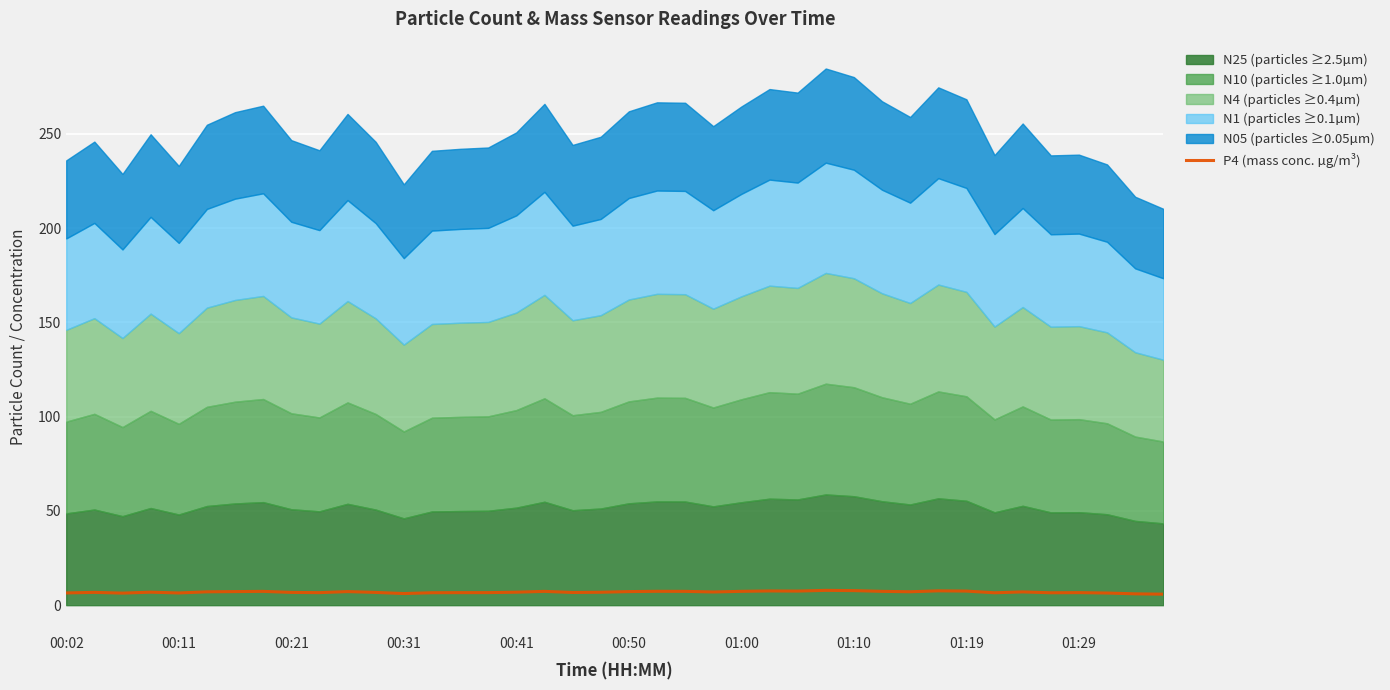

Between 01:10 and 01:29, which is larger?

01:10